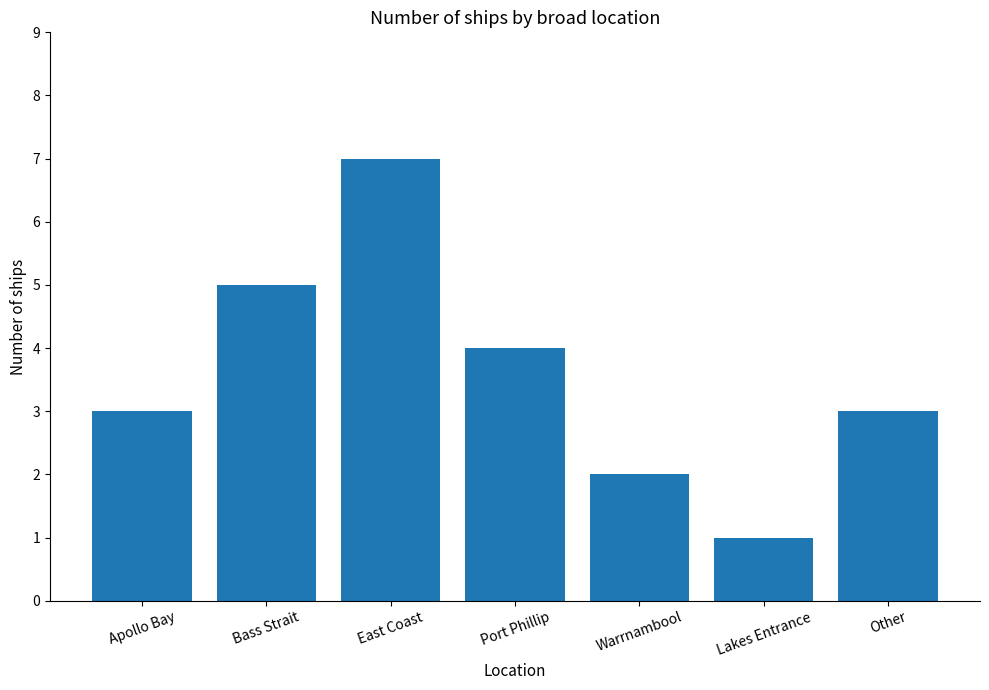

At which category does the chart reach its peak across all series?

East Coast